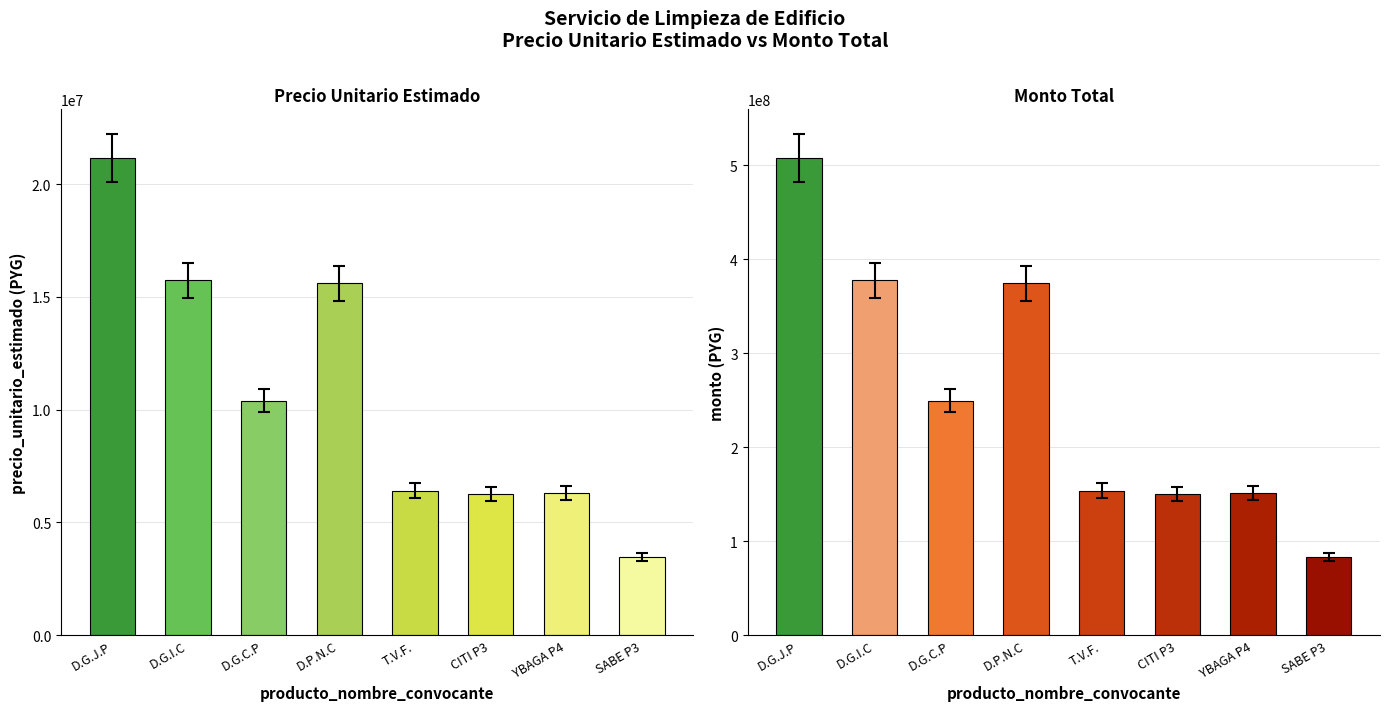

Which series changed the most between EDIFICIO CITI - PISO 3 and EDIFICIO SABE - PISO 3?

monto